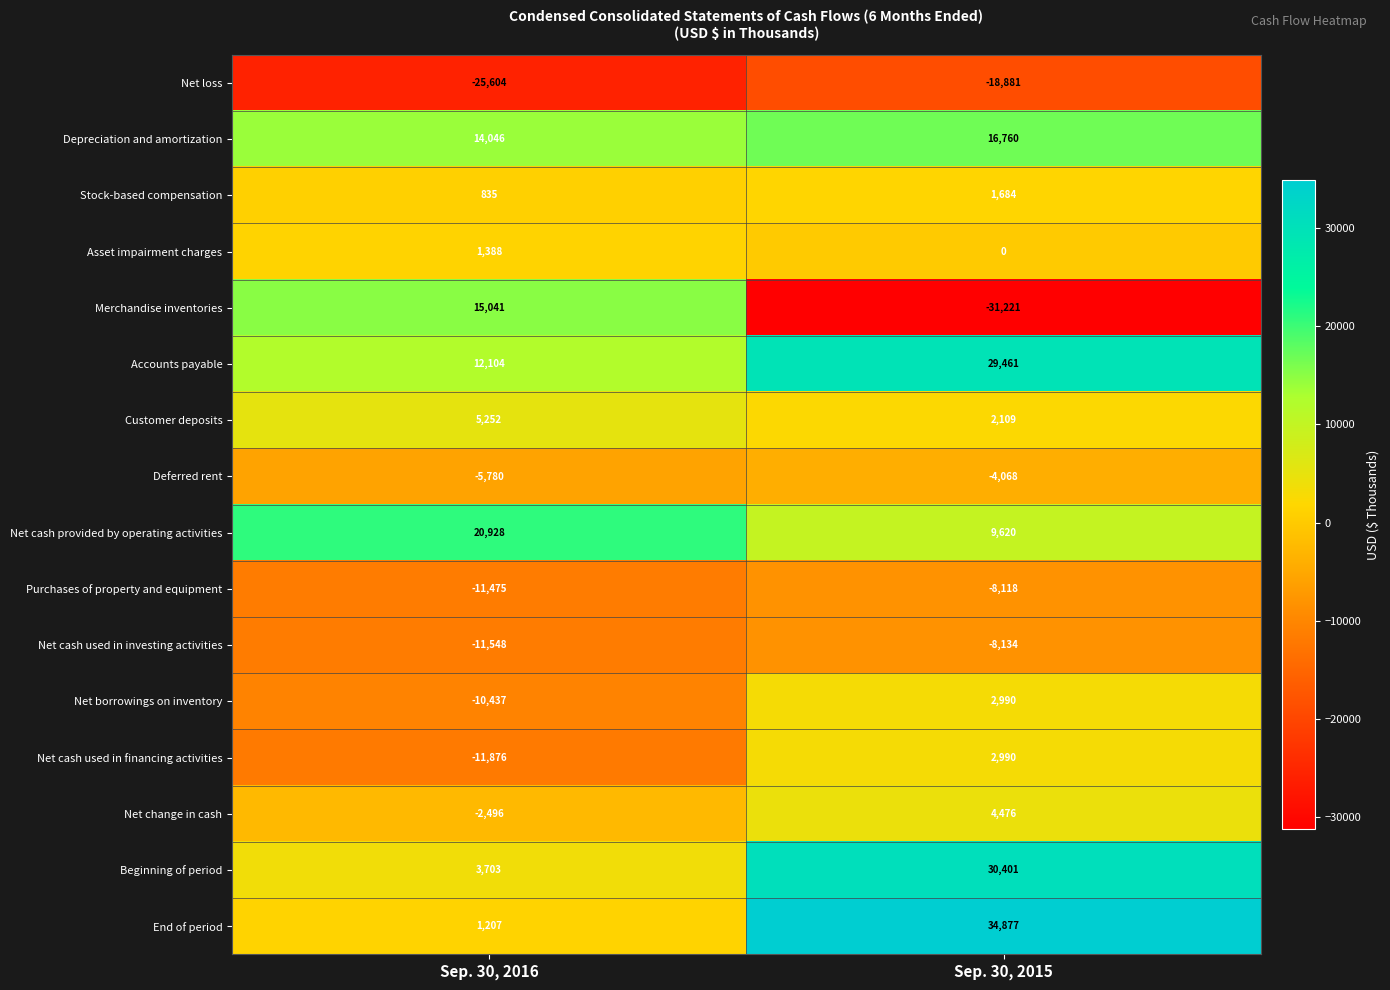

The End of period series shows 300 at Sep. 30, 2016. True or false?

False